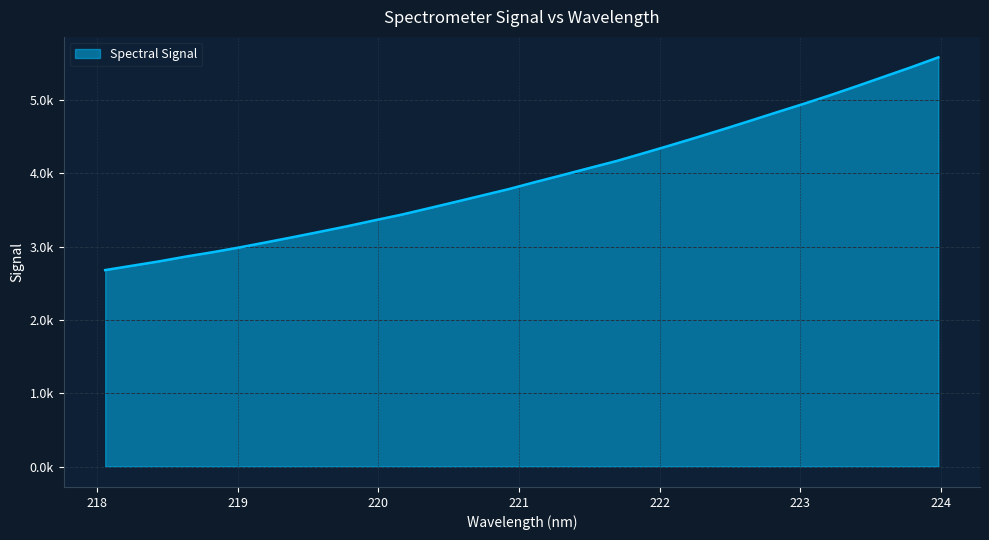

Does the chart display data point markers on the line(s)?

No